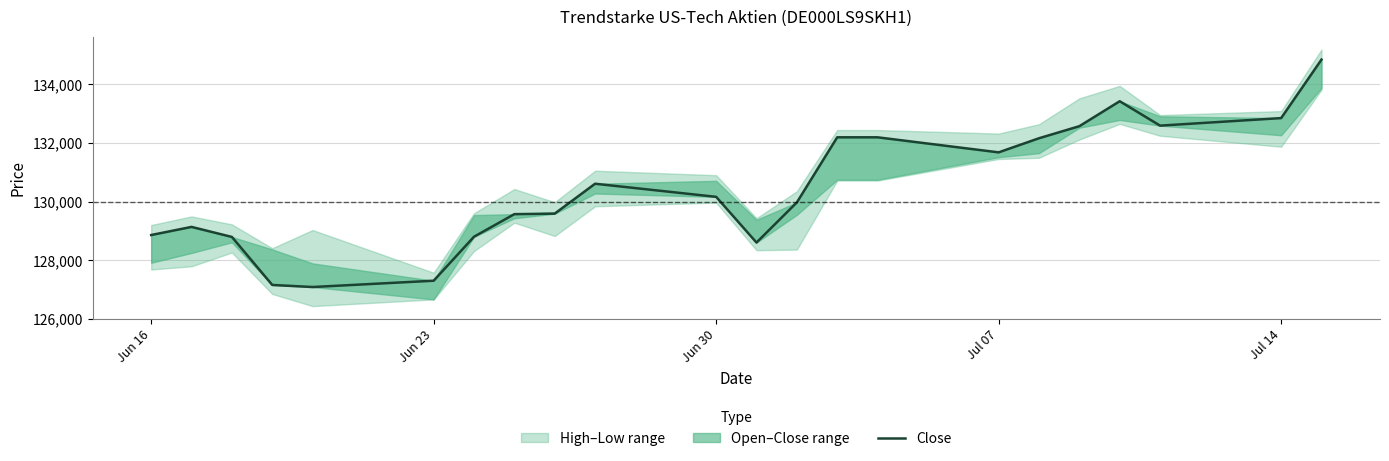

What is the sum of all values?

2870121